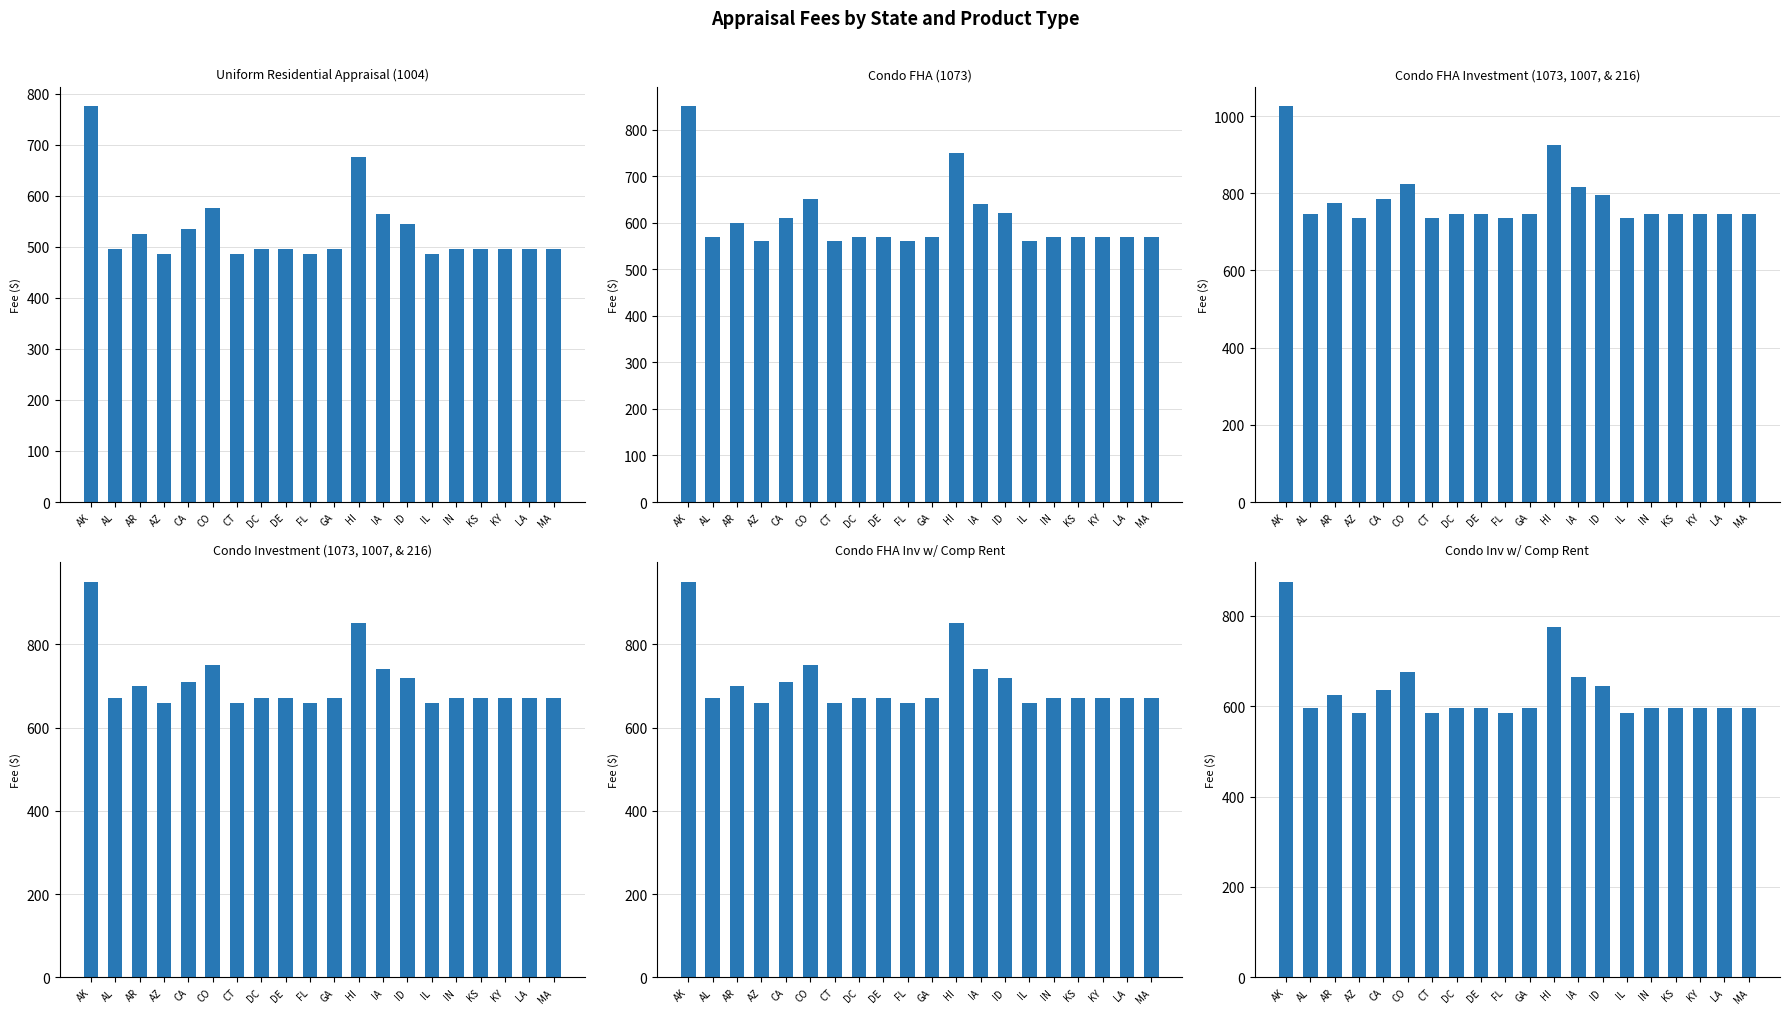

What is the total value across all series at IN?

3745